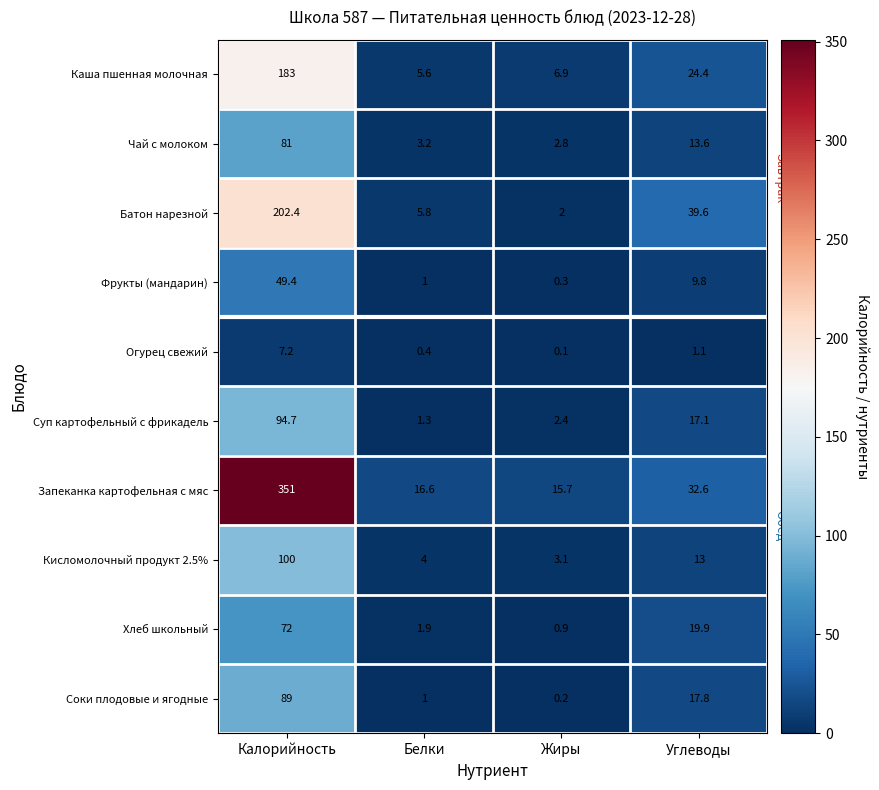

Which series has the largest range (max minus min)?

Запеканка картофельная с мяс